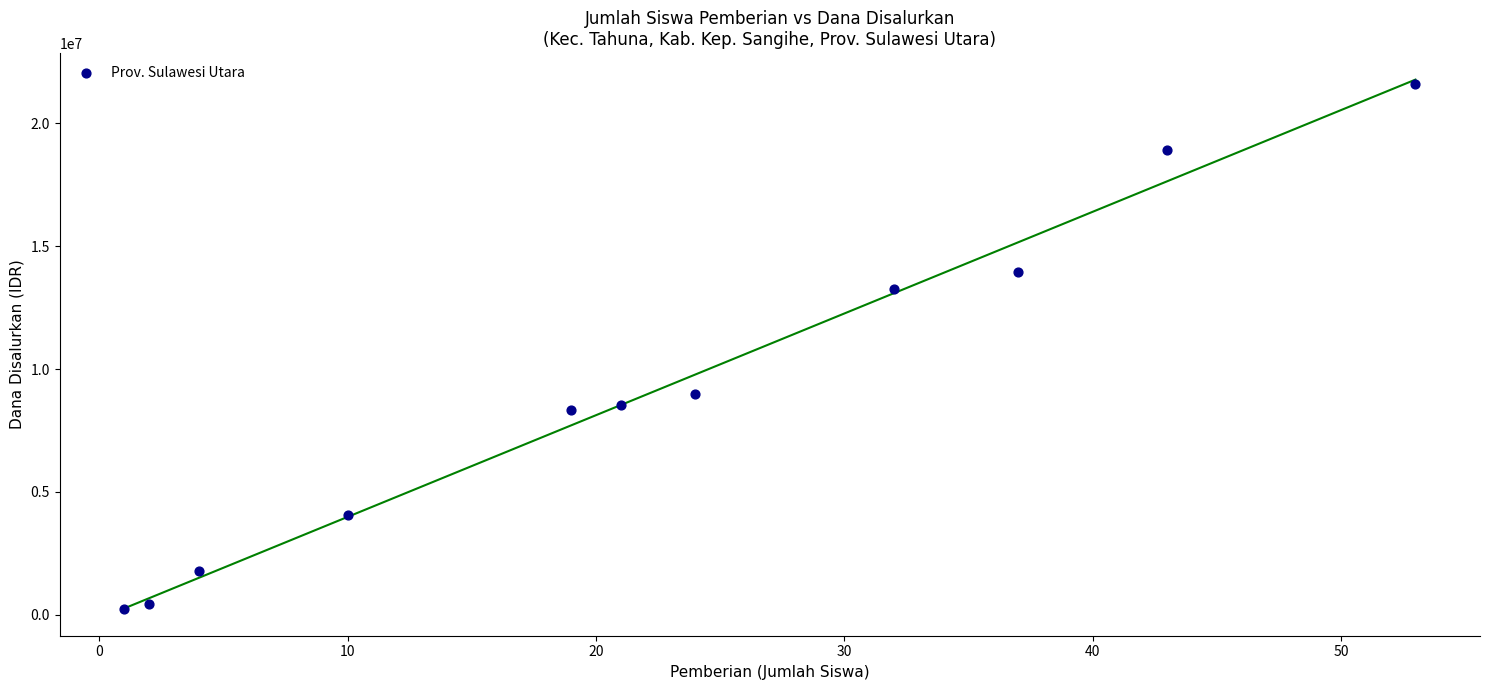

What is the range of X values (max minus min)?

52